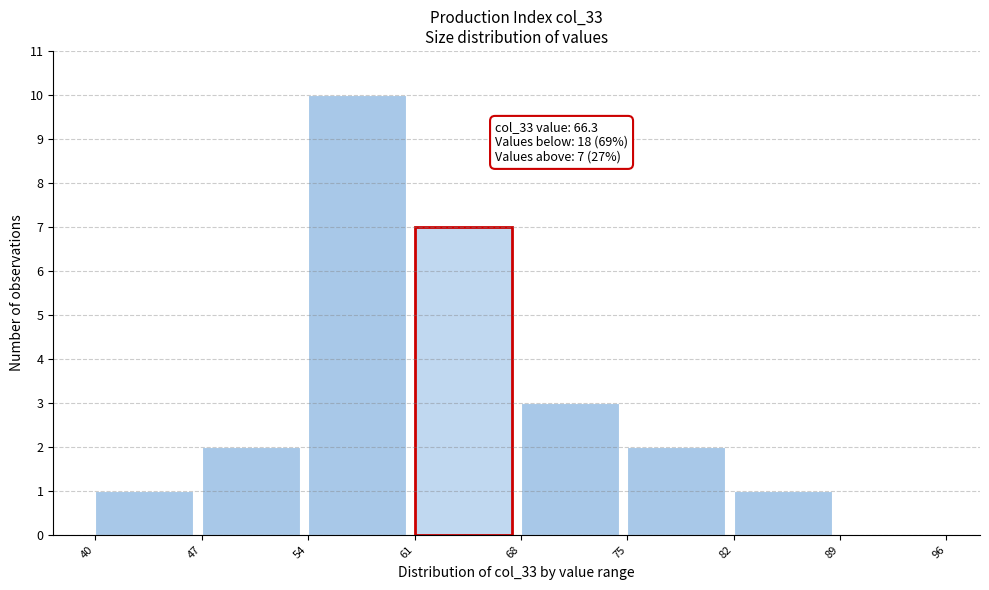

Over which range of the x-axis is the bar tallest?

54 to 61